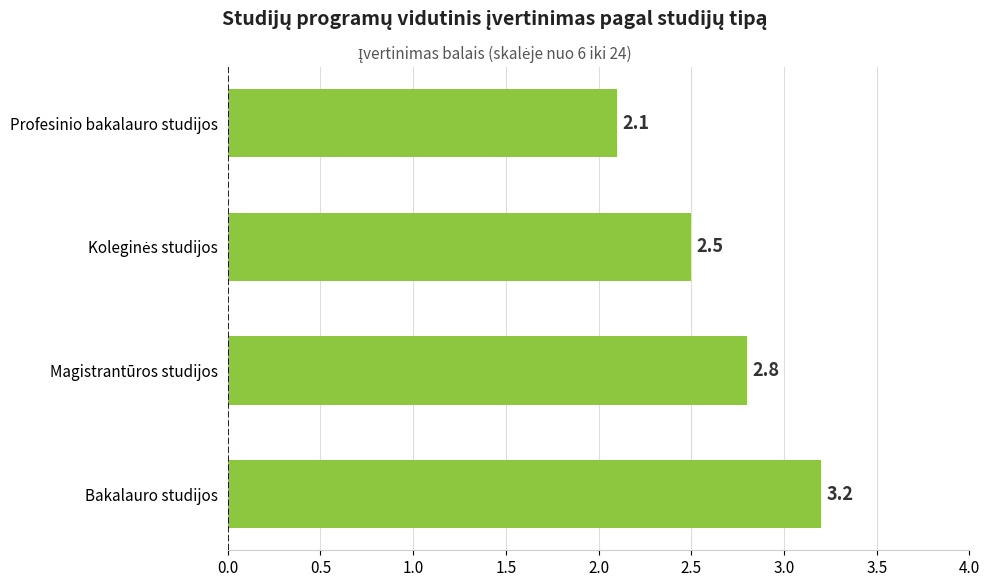

The chart shows a value of 3.2 at Bakalauro studijos. True or false?

True